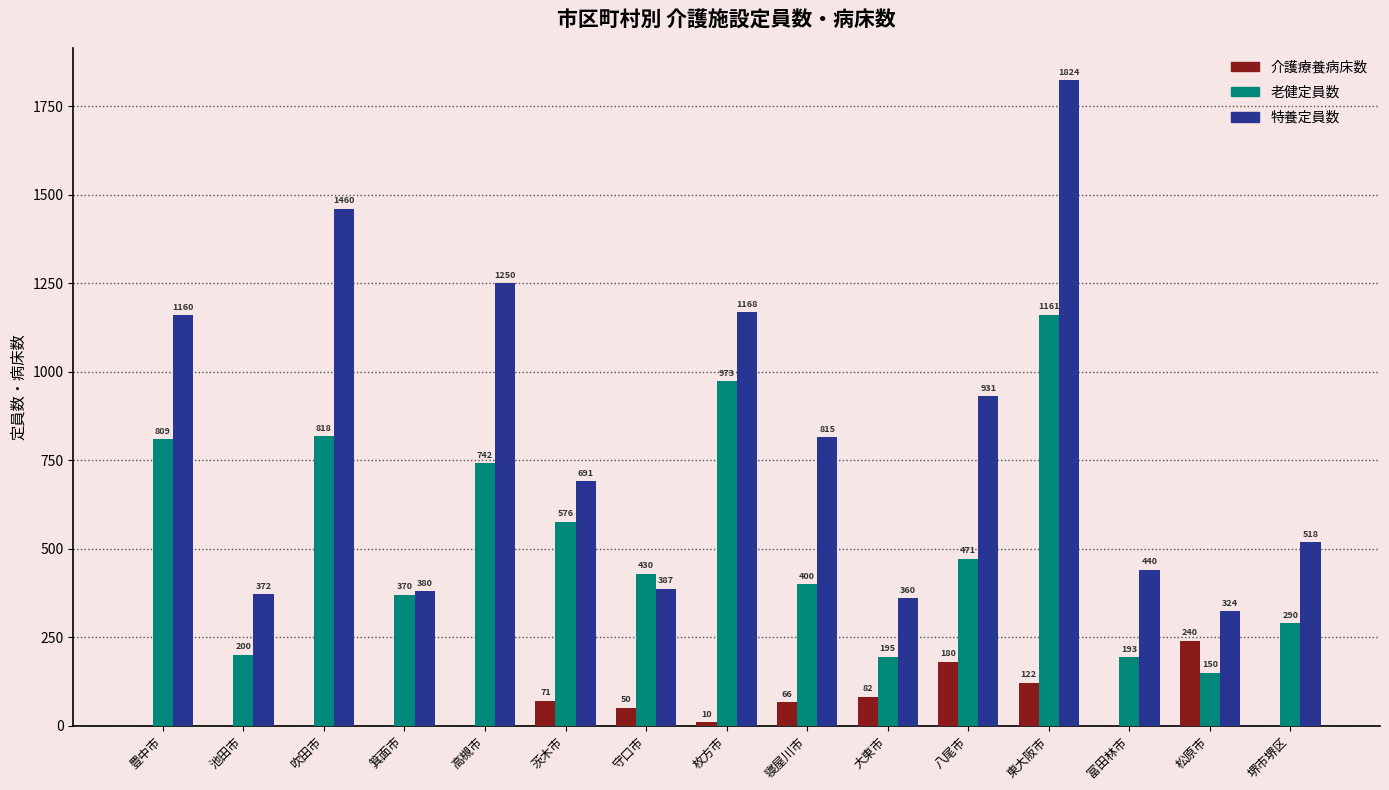

The 老健定員数 series shows 193 at 富田林市. True or false?

True